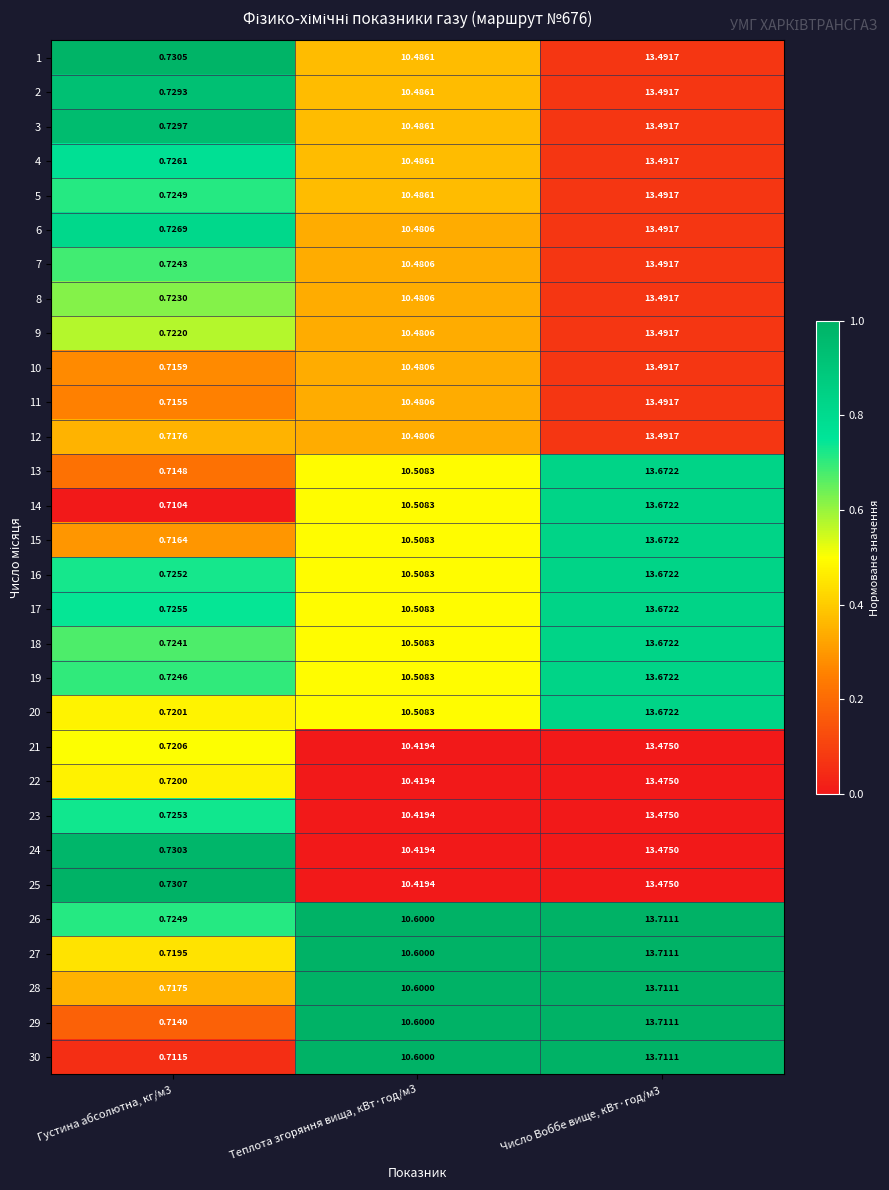

Is the value of 13 at Число Воббе вище, кВт·год/м3 greater than the value of 30 at Густина абсолютна, кг/м3?

Yes